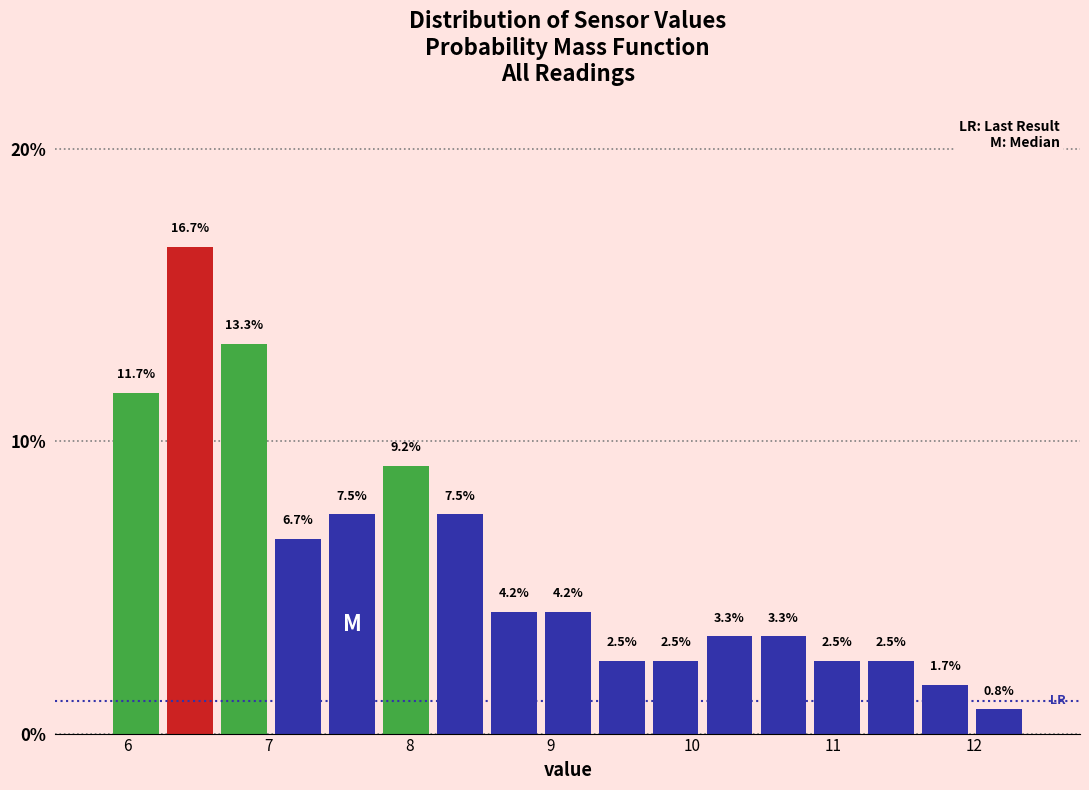

Around what value on the x-axis is the tallest bar? Give the approximate position of its centre, as read against the axis.

6.4